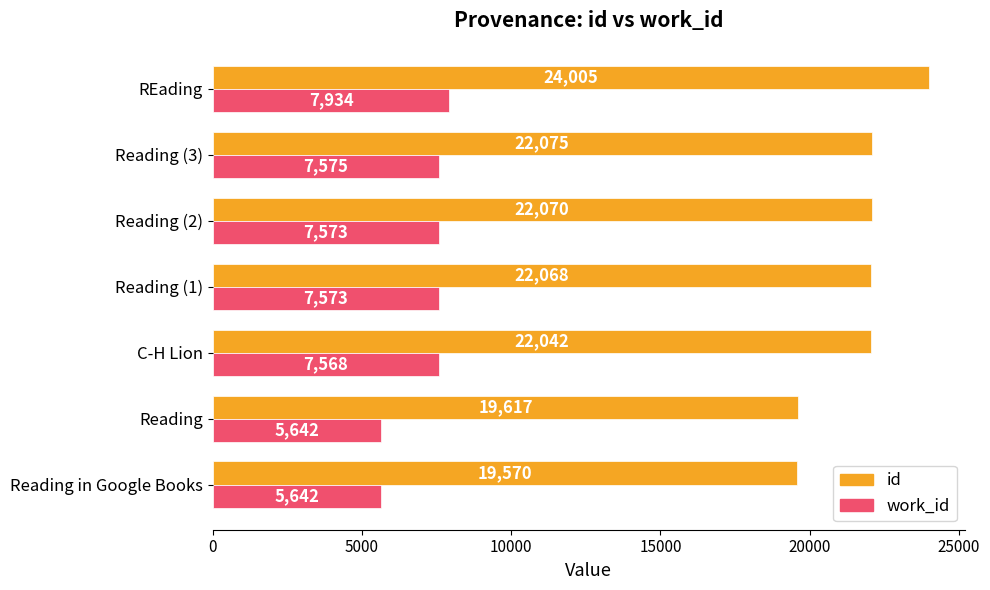

Which series has the widest spread of values?

id